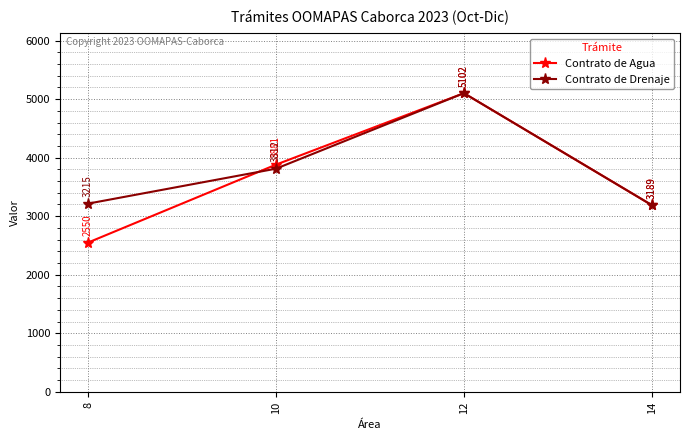

Reading right to left, list all the values displayed in this chart.

Contrato de Agua: 3189	5102	3881	2550
Contrato de Drenaje: 3189	5102	3812	3215